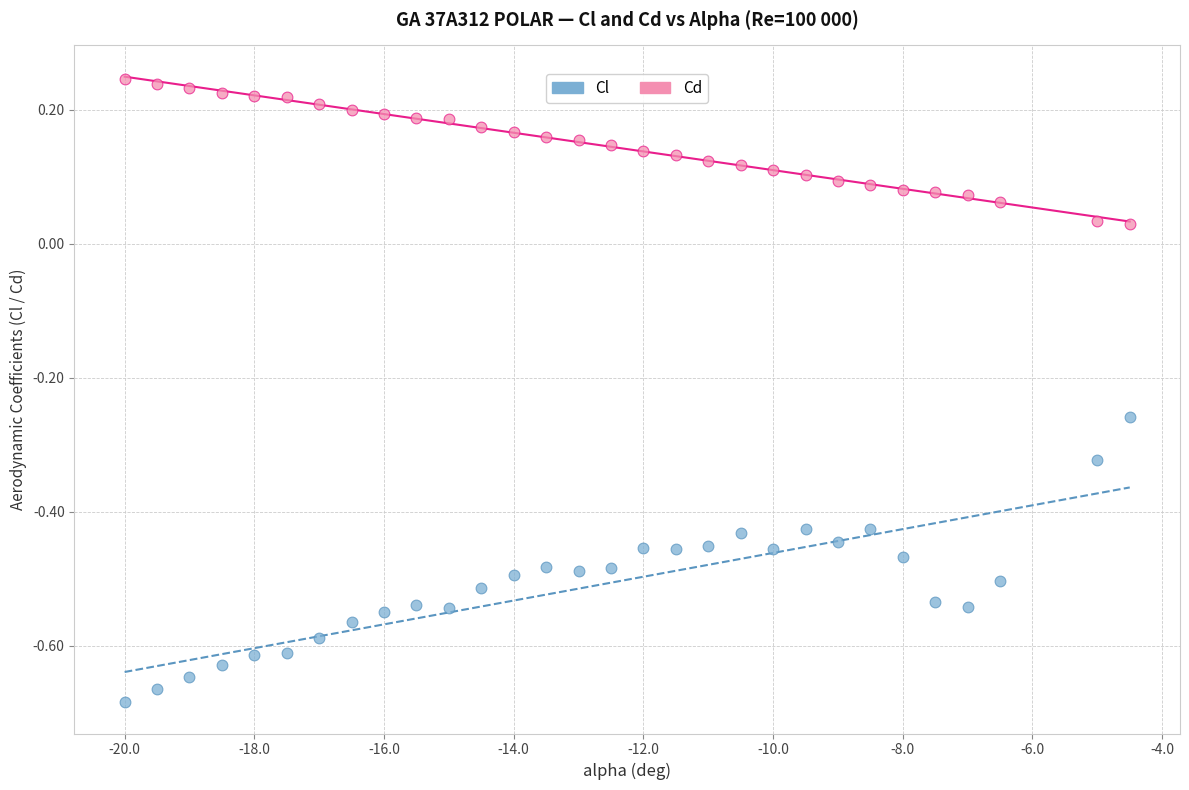

Which series has the largest Y range (max minus min)?

Cl